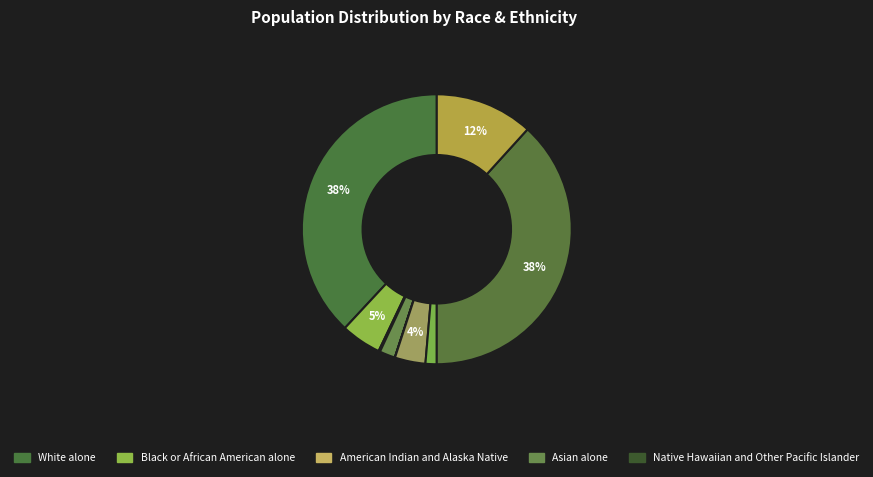

To the nearest percent, what is the difference between the largest and smallest slice percentages?

38%